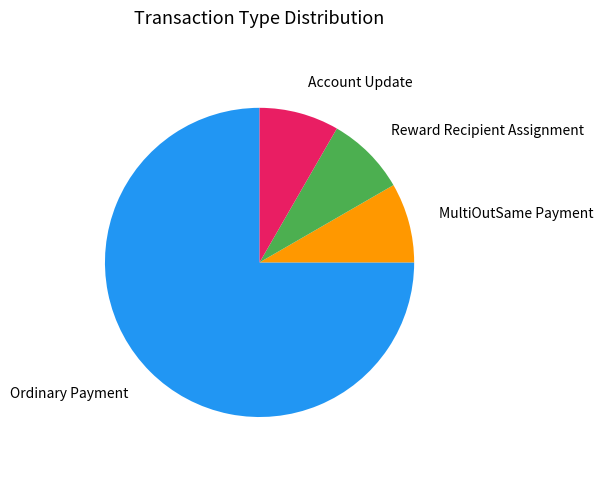

Does any single category account for the majority?

Yes